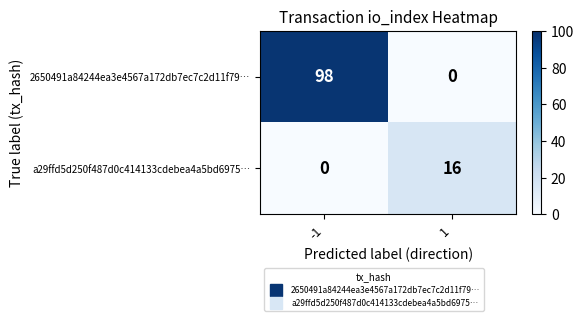

What is the greatest value displayed?

98